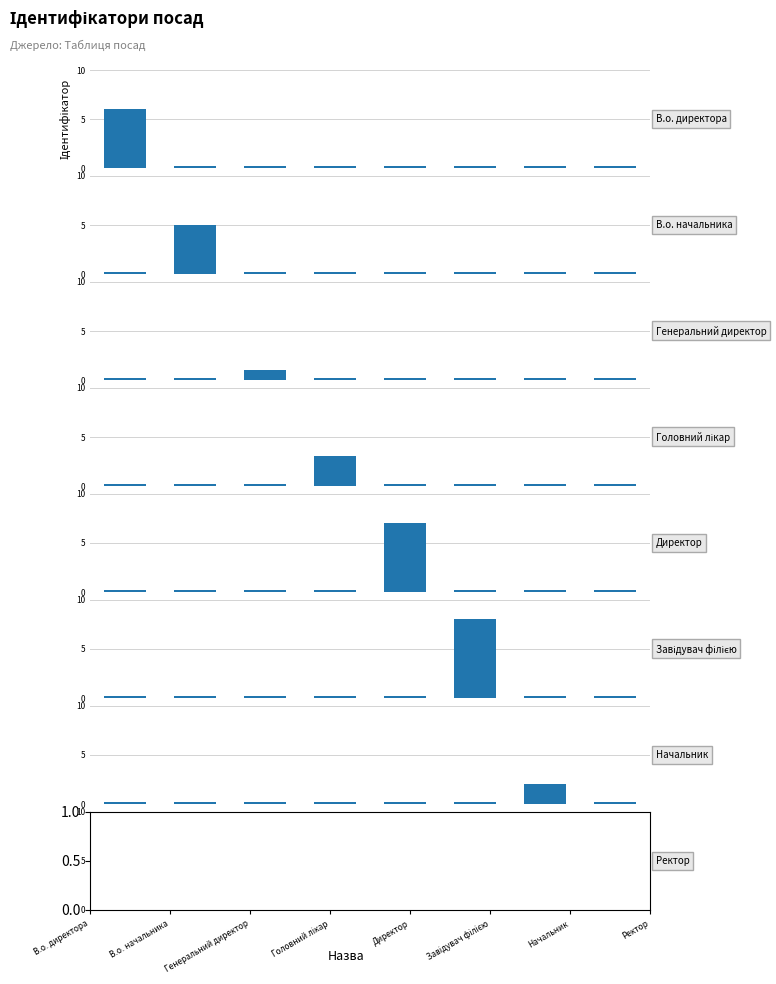

At which category does the chart reach its minimum across all series?

В.о. директора